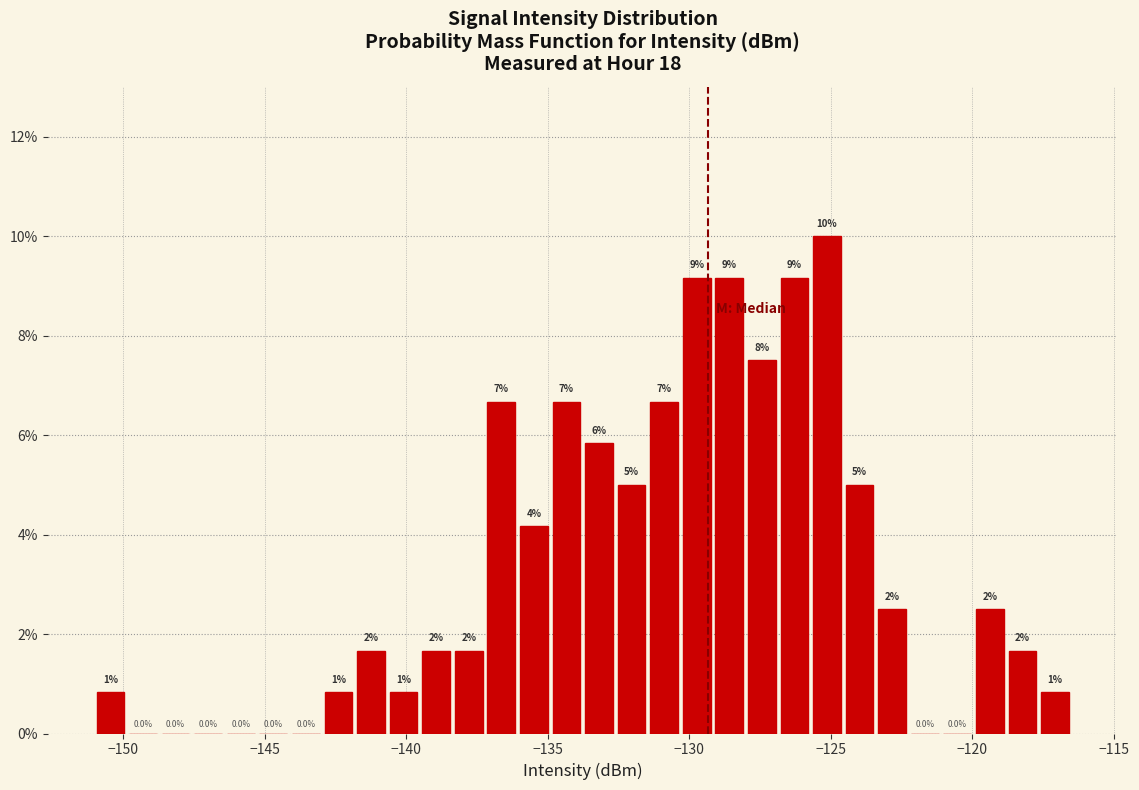

Read against the x-axis, roughly where is the centre of the tallest bar?

-125.0